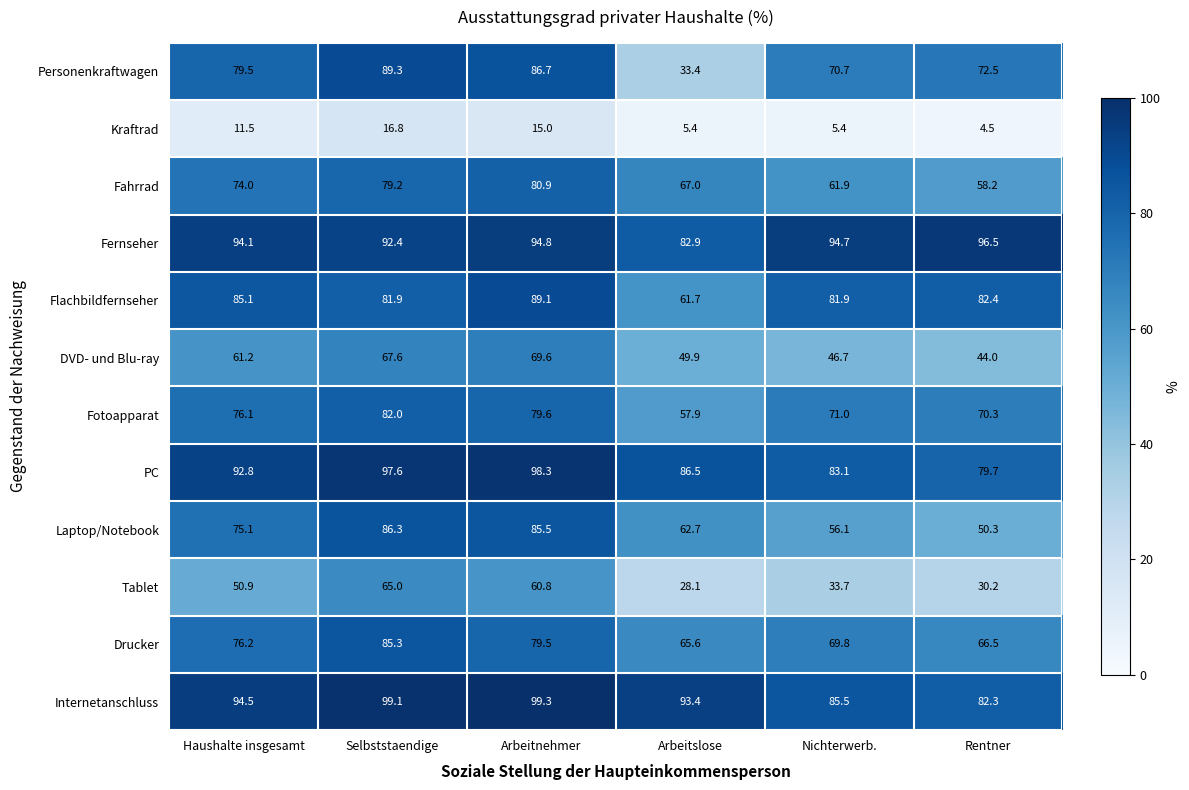

Where does the PC series first go above 92?

Haushalte insgesamt